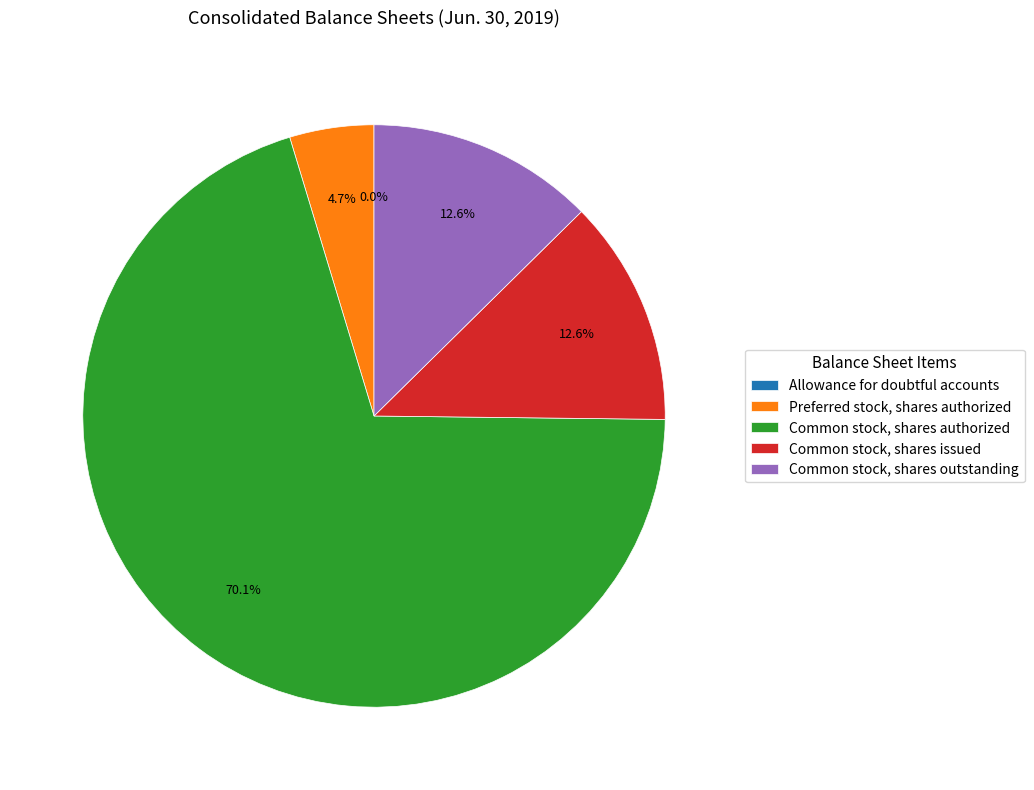

True or false: Common stock, shares outstanding accounts for 1% of the total.

False